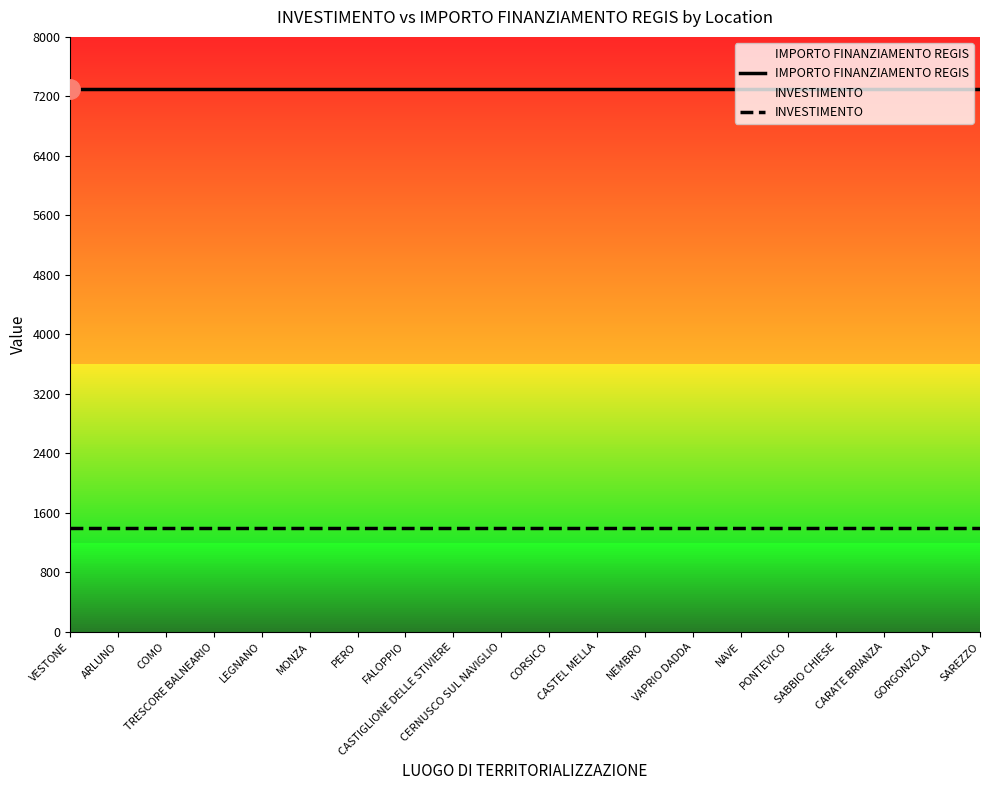

At which category does the chart reach its peak across all series?

VESTONE